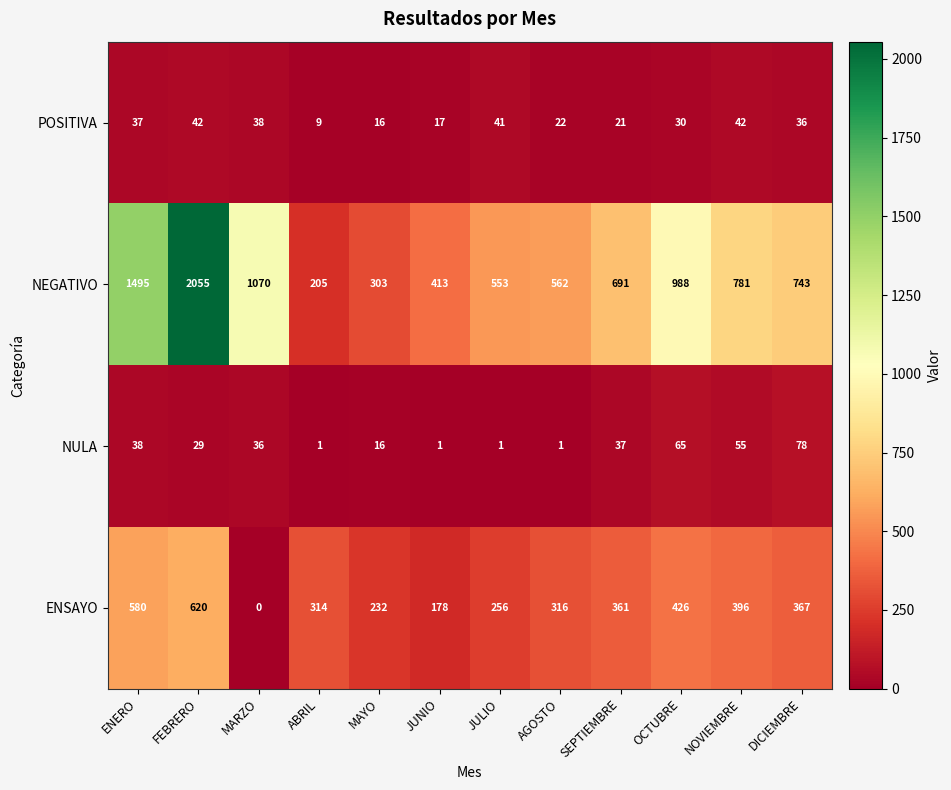

Which category has the highest value in the NEGATIVO series?

FEBRERO